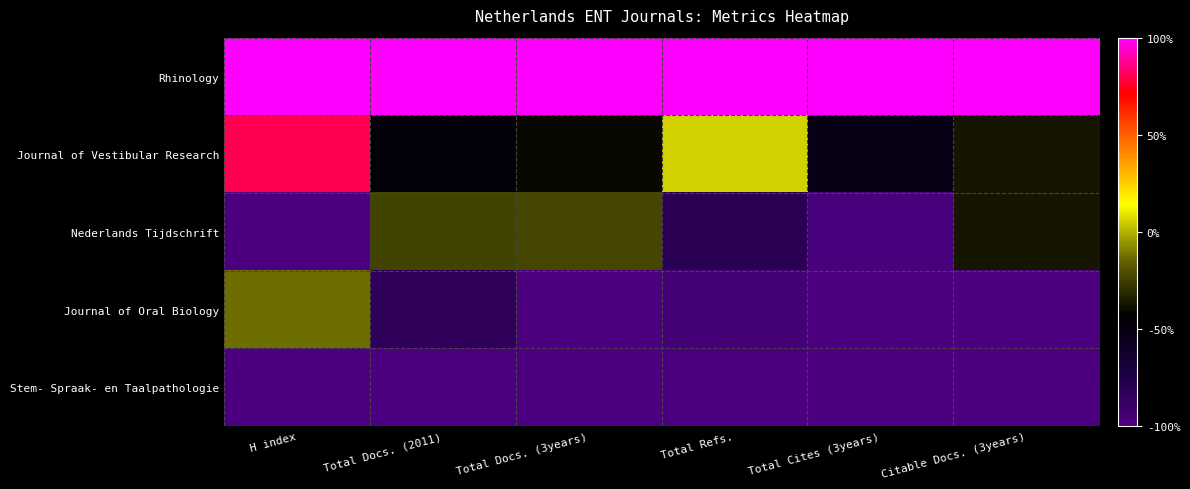

At which category does the chart reach its minimum across all series?

H index